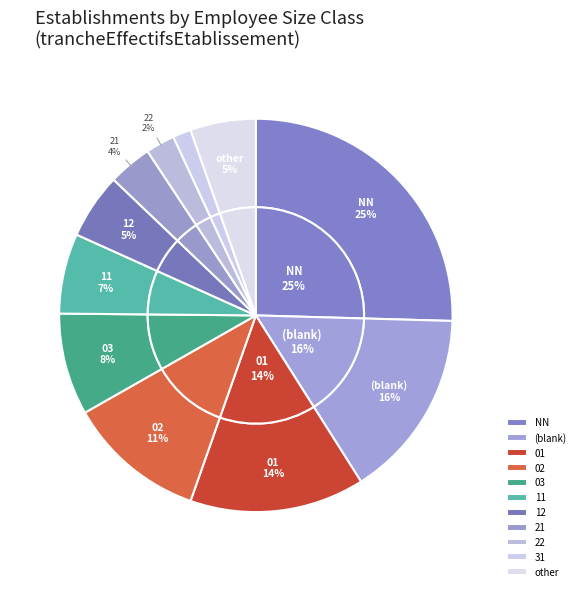

What is the total percentage of 03 and 01?

22.8%